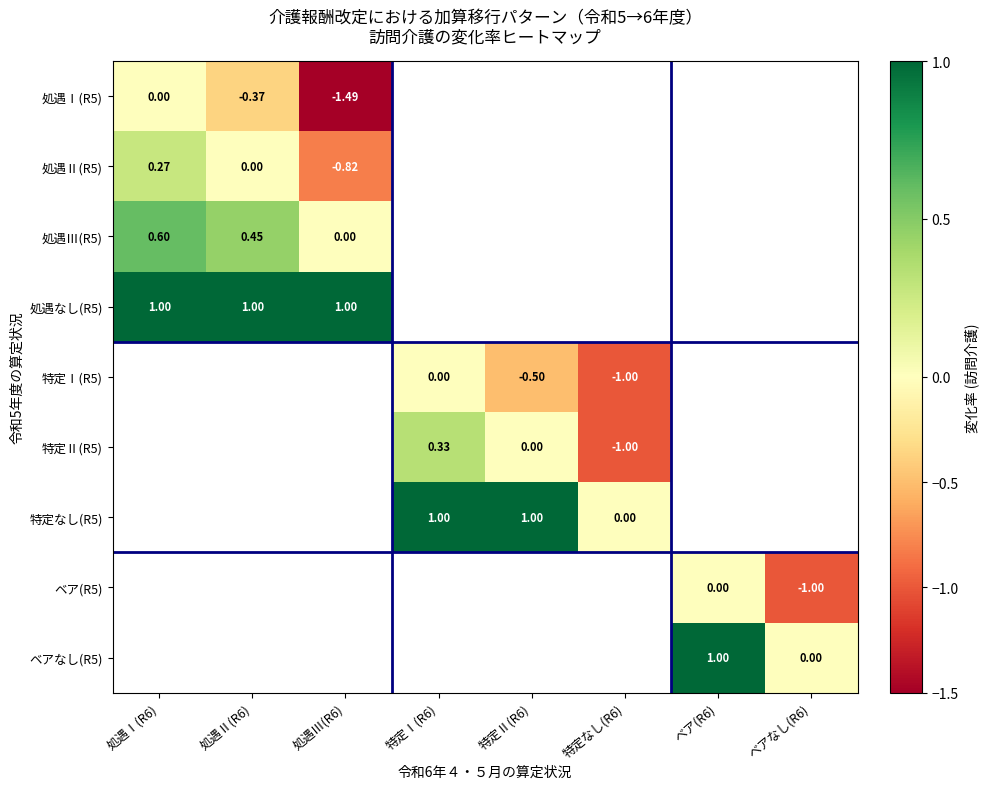

Which category has the highest value in the 特定Ⅰ(R5) series?

処遇Ⅰ(R6)